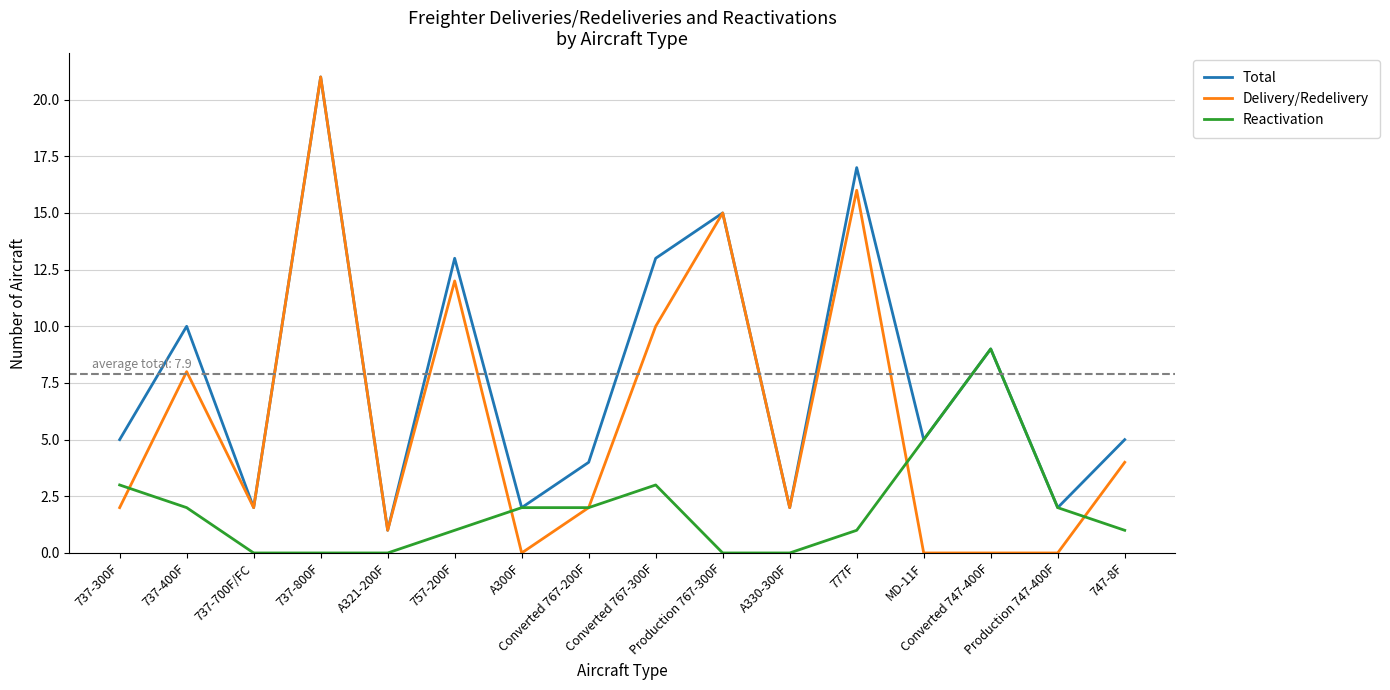

At how many categories does at least one series exceed 20?

1